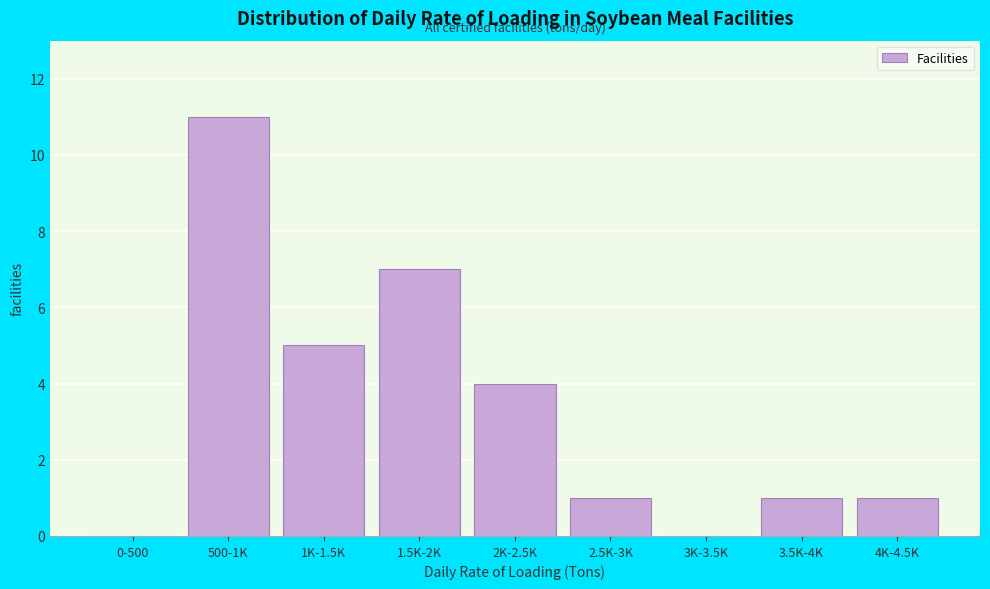

Reading left to right, transcribe all the data shown in this chart.

0-500=0	500-1K=11	1K-1.5K=5	1.5K-2K=7	2K-2.5K=4	2.5K-3K=1	3K-3.5K=0	3.5K-4K=1	4K-4.5K=1